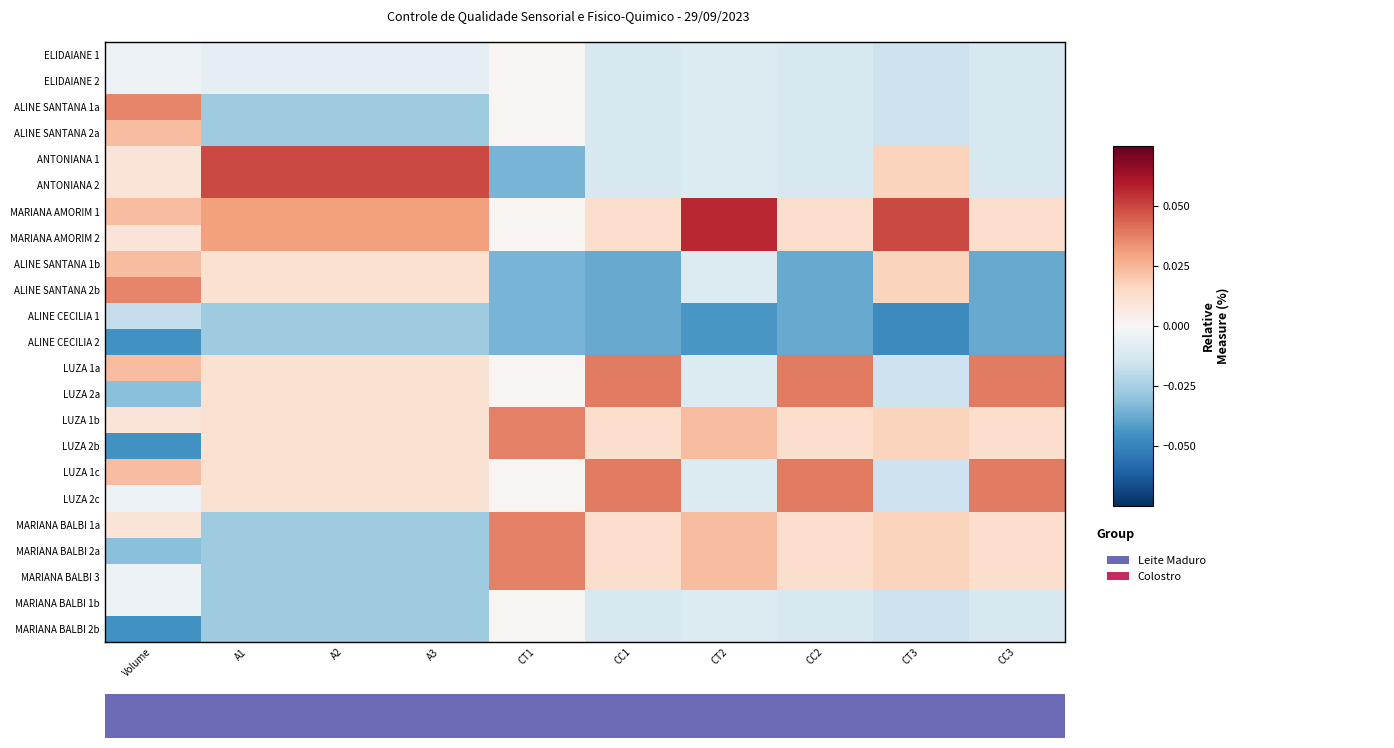

Reading left to right, transcribe all the data shown in this chart.

ELIDAIANE 1: Volume=-0.0	A1=-0.0	A2=-0.0	A3=-0.0	CT1=0.0	CC1=-0.0	CT2=-0.0	CC2=-0.0	CT3=-0.0	CC3=-0.0
ELIDAIANE 2: Volume=-0.0	A1=-0.0	A2=-0.0	A3=-0.0	CT1=0.0	CC1=-0.0	CT2=-0.0	CC2=-0.0	CT3=-0.0	CC3=-0.0
ALINE SANTANA 1a: Volume=0.0	A1=-0.0	A2=-0.0	A3=-0.0	CT1=0.0	CC1=-0.0	CT2=-0.0	CC2=-0.0	CT3=-0.0	CC3=-0.0
ALINE SANTANA 2a: Volume=0.0	A1=-0.0	A2=-0.0	A3=-0.0	CT1=0.0	CC1=-0.0	CT2=-0.0	CC2=-0.0	CT3=-0.0	CC3=-0.0
ANTONIANA 1: Volume=0.0	A1=0.0	A2=0.0	A3=0.0	CT1=-0.0	CC1=-0.0	CT2=-0.0	CC2=-0.0	CT3=0.0	CC3=-0.0
ANTONIANA 2: Volume=0.0	A1=0.0	A2=0.0	A3=0.0	CT1=-0.0	CC1=-0.0	CT2=-0.0	CC2=-0.0	CT3=0.0	CC3=-0.0
MARIANA AMORIM 1: Volume=0.0	A1=0.0	A2=0.0	A3=0.0	CT1=0.0	CC1=0.0	CT2=0.1	CC2=0.0	CT3=0.0	CC3=0.0
MARIANA AMORIM 2: Volume=0.0	A1=0.0	A2=0.0	A3=0.0	CT1=0.0	CC1=0.0	CT2=0.1	CC2=0.0	CT3=0.0	CC3=0.0
ALINE SANTANA 1b: Volume=0.0	A1=0.0	A2=0.0	A3=0.0	CT1=-0.0	CC1=-0.0	CT2=-0.0	CC2=-0.0	CT3=0.0	CC3=-0.0
ALINE SANTANA 2b: Volume=0.0	A1=0.0	A2=0.0	A3=0.0	CT1=-0.0	CC1=-0.0	CT2=-0.0	CC2=-0.0	CT3=0.0	CC3=-0.0
ALINE CECILIA 1: Volume=-0.0	A1=-0.0	A2=-0.0	A3=-0.0	CT1=-0.0	CC1=-0.0	CT2=-0.0	CC2=-0.0	CT3=-0.0	CC3=-0.0
ALINE CECILIA 2: Volume=-0.0	A1=-0.0	A2=-0.0	A3=-0.0	CT1=-0.0	CC1=-0.0	CT2=-0.0	CC2=-0.0	CT3=-0.0	CC3=-0.0
LUZA 1a: Volume=0.0	A1=0.0	A2=0.0	A3=0.0	CT1=0.0	CC1=0.0	CT2=-0.0	CC2=0.0	CT3=-0.0	CC3=0.0
LUZA 2a: Volume=-0.0	A1=0.0	A2=0.0	A3=0.0	CT1=0.0	CC1=0.0	CT2=-0.0	CC2=0.0	CT3=-0.0	CC3=0.0
LUZA 1b: Volume=0.0	A1=0.0	A2=0.0	A3=0.0	CT1=0.0	CC1=0.0	CT2=0.0	CC2=0.0	CT3=0.0	CC3=0.0
LUZA 2b: Volume=-0.0	A1=0.0	A2=0.0	A3=0.0	CT1=0.0	CC1=0.0	CT2=0.0	CC2=0.0	CT3=0.0	CC3=0.0
LUZA 1c: Volume=0.0	A1=0.0	A2=0.0	A3=0.0	CT1=0.0	CC1=0.0	CT2=-0.0	CC2=0.0	CT3=-0.0	CC3=0.0
LUZA 2c: Volume=-0.0	A1=0.0	A2=0.0	A3=0.0	CT1=0.0	CC1=0.0	CT2=-0.0	CC2=0.0	CT3=-0.0	CC3=0.0
MARIANA BALBI 1a: Volume=0.0	A1=-0.0	A2=-0.0	A3=-0.0	CT1=0.0	CC1=0.0	CT2=0.0	CC2=0.0	CT3=0.0	CC3=0.0
MARIANA BALBI 2a: Volume=-0.0	A1=-0.0	A2=-0.0	A3=-0.0	CT1=0.0	CC1=0.0	CT2=0.0	CC2=0.0	CT3=0.0	CC3=0.0
MARIANA BALBI 3: Volume=-0.0	A1=-0.0	A2=-0.0	A3=-0.0	CT1=0.0	CC1=0.0	CT2=0.0	CC2=0.0	CT3=0.0	CC3=0.0
MARIANA BALBI 1b: Volume=-0.0	A1=-0.0	A2=-0.0	A3=-0.0	CT1=0.0	CC1=-0.0	CT2=-0.0	CC2=-0.0	CT3=-0.0	CC3=-0.0
MARIANA BALBI 2b: Volume=-0.0	A1=-0.0	A2=-0.0	A3=-0.0	CT1=0.0	CC1=-0.0	CT2=-0.0	CC2=-0.0	CT3=-0.0	CC3=-0.0